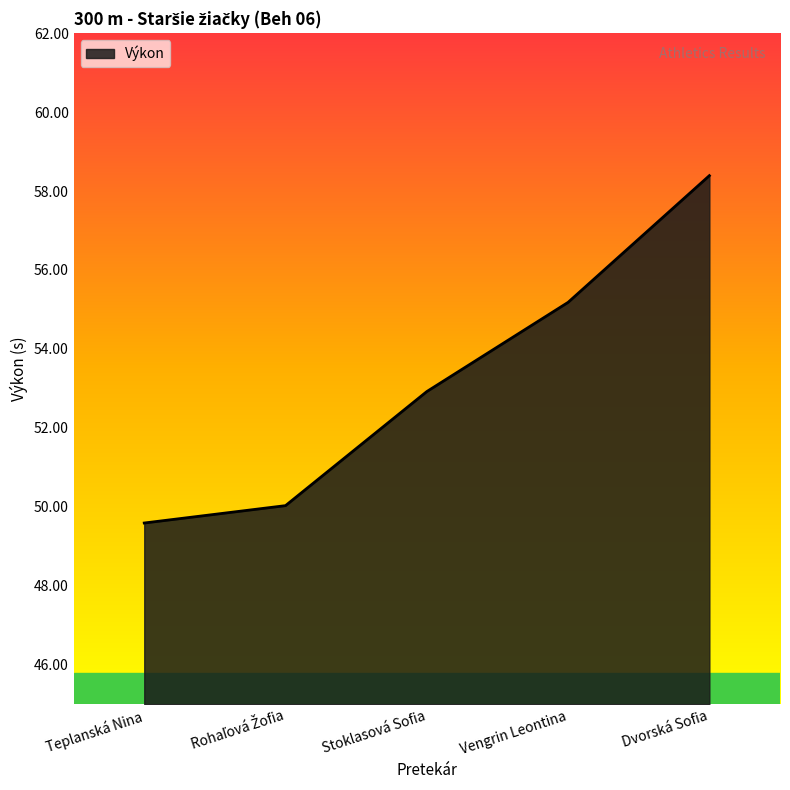

The chart shows a value of 90.5 at Vengrin Leontina. True or false?

False